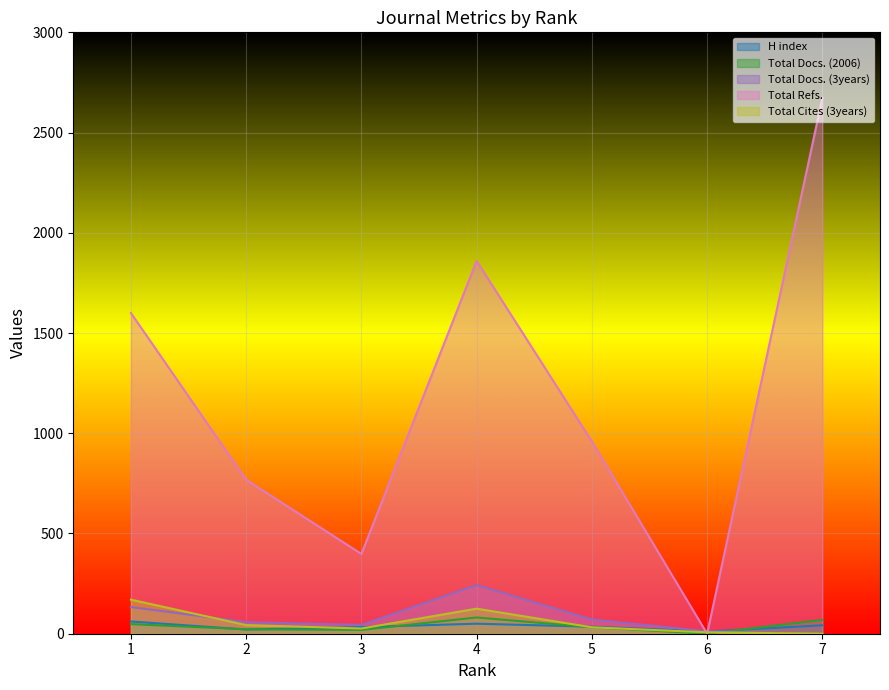

What is the greatest value displayed?

2673